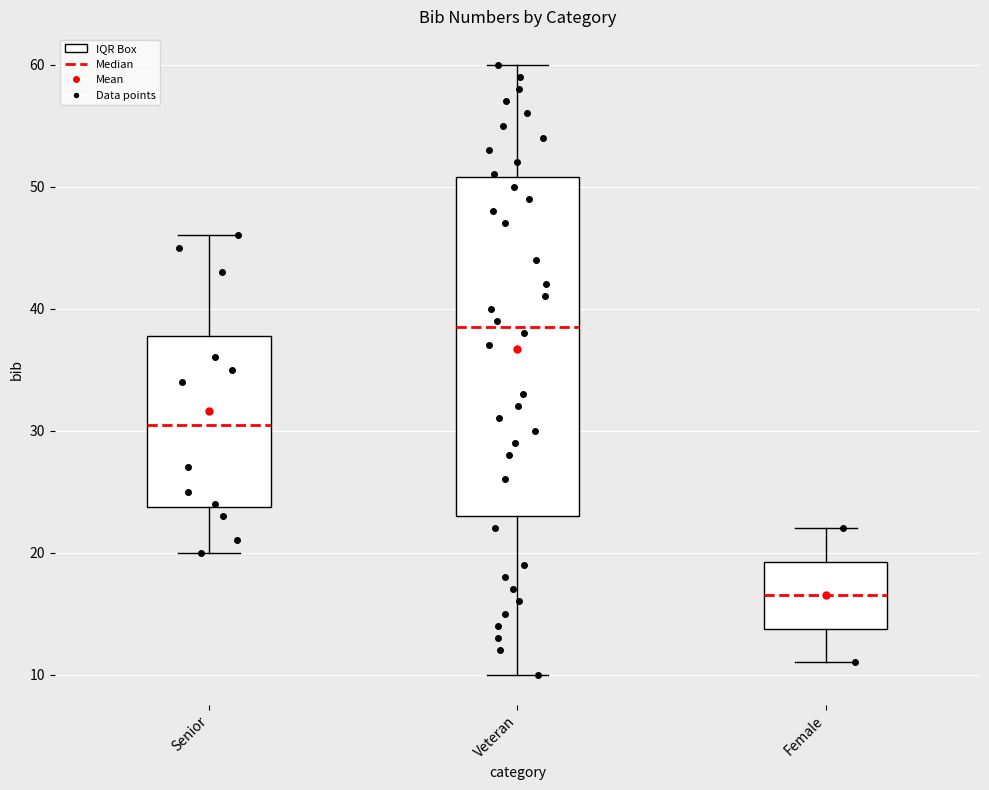

Which box is the tallest, from its lower edge to its upper edge?

Veteran